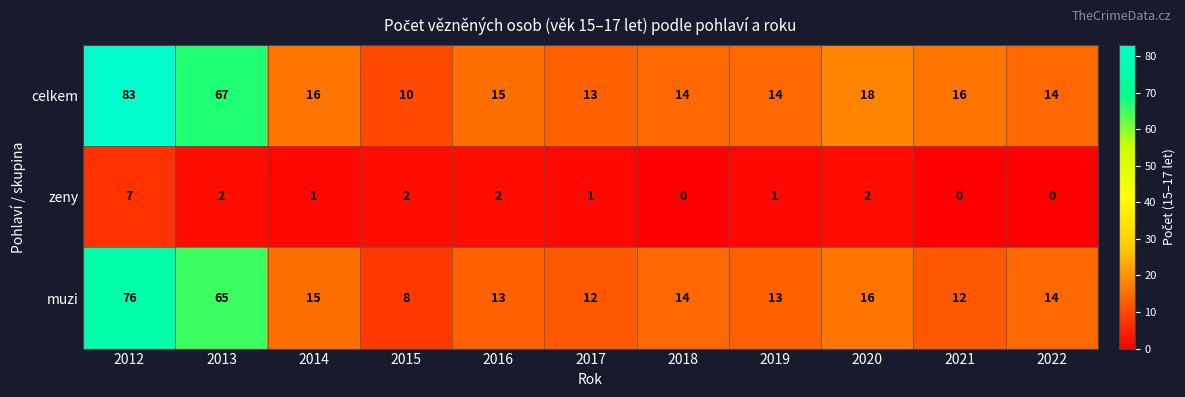

Which series has the widest spread of values?

celkem